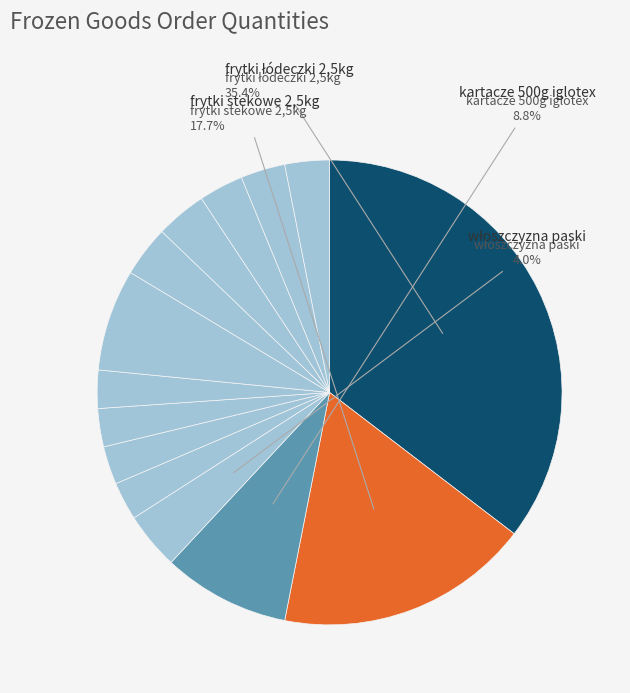

How many slices are in this pie chart?

14